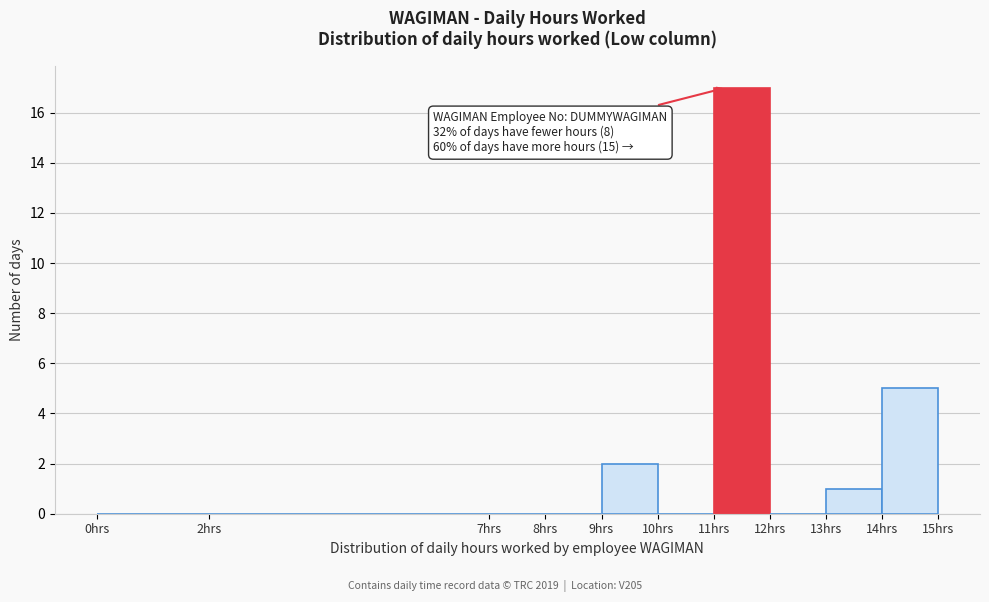

Which range on the x-axis has the tallest bar?

11 to 12